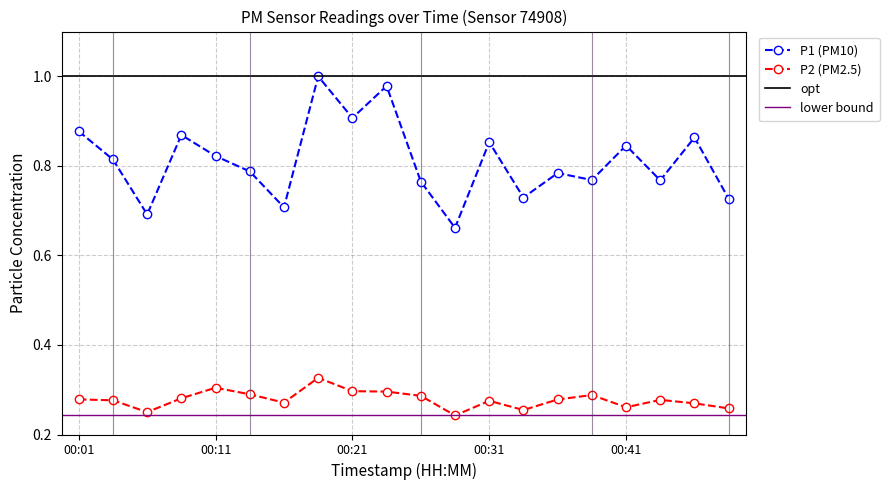

Rank the series by their maximum value, from highest to lowest.

P1, P2